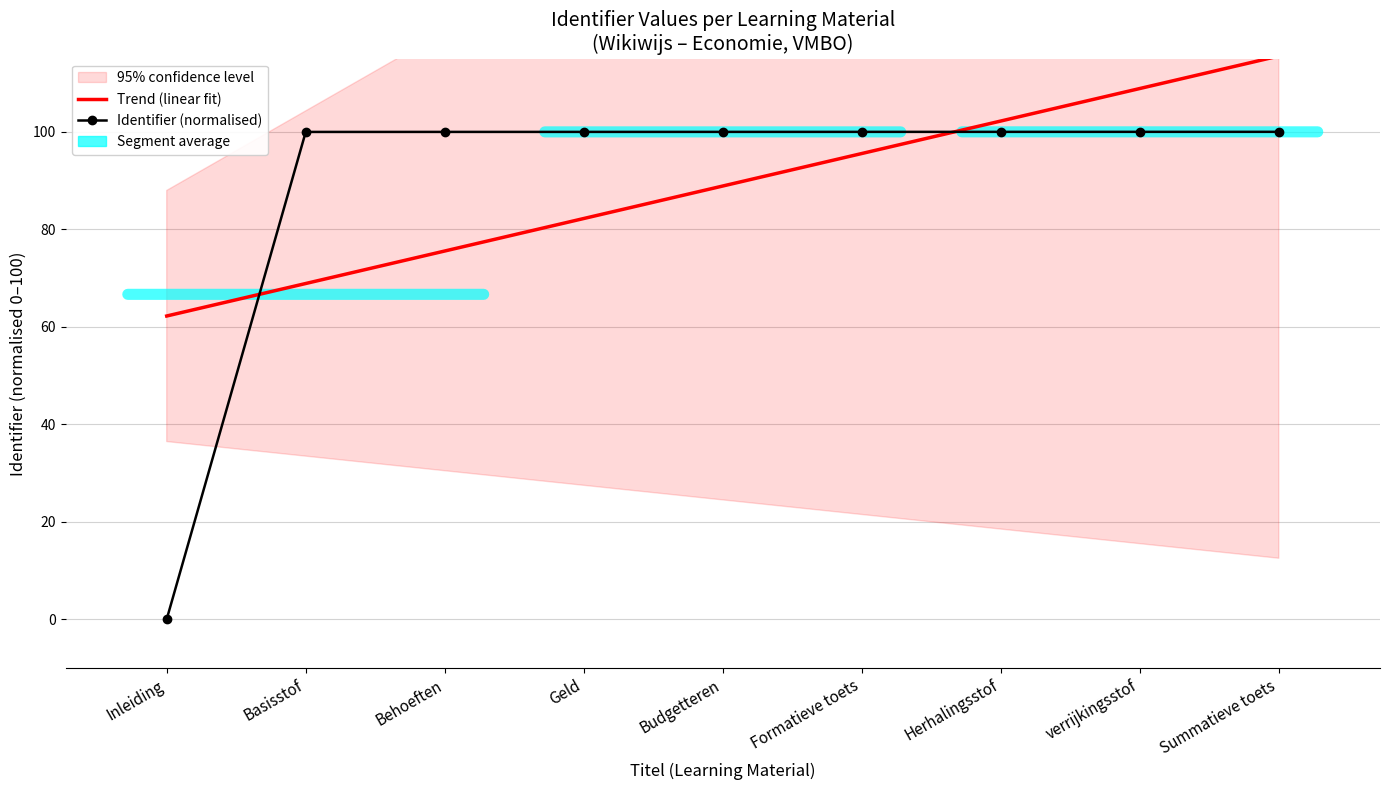

Between Behoeften and Geld, which series saw the biggest shift?

Trend (linear fit)